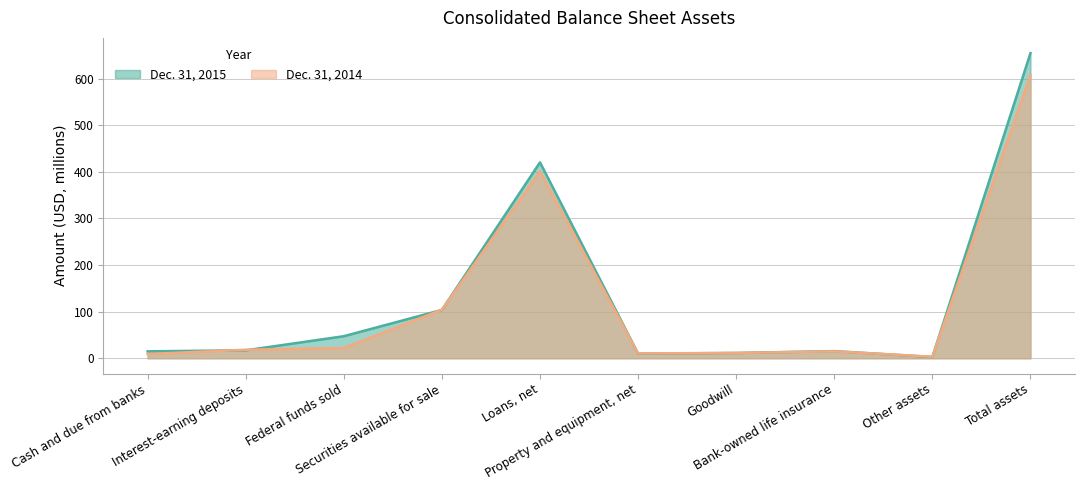

What is the sum of all Dec. 31, 2015 values?

1297.6